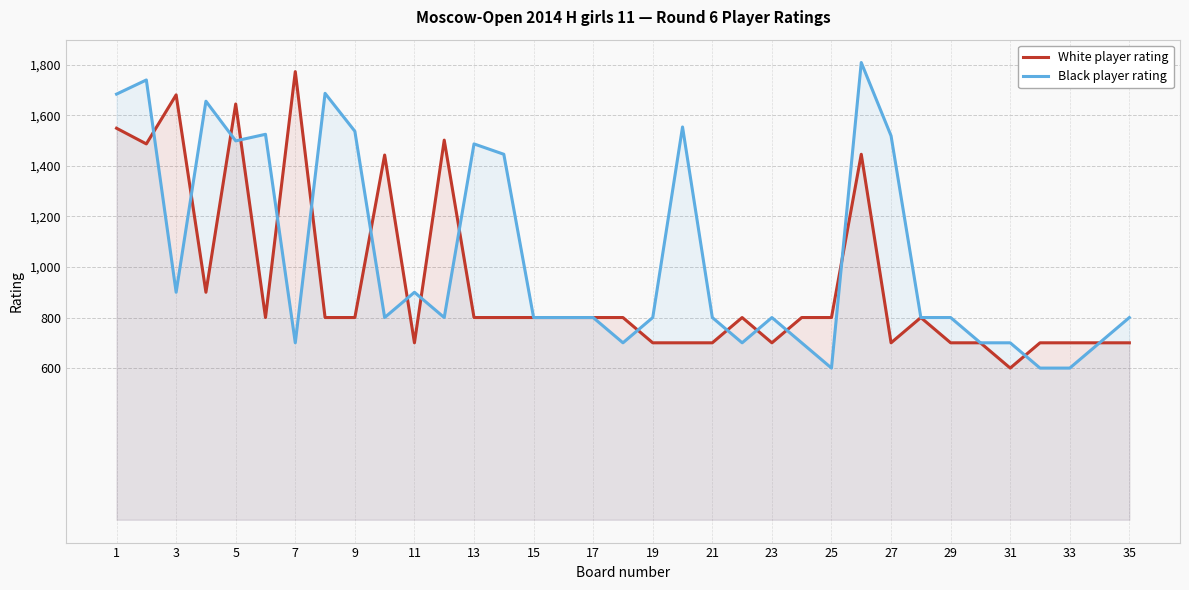

What are all the series names shown in the legend?

White player rating, Black player rating